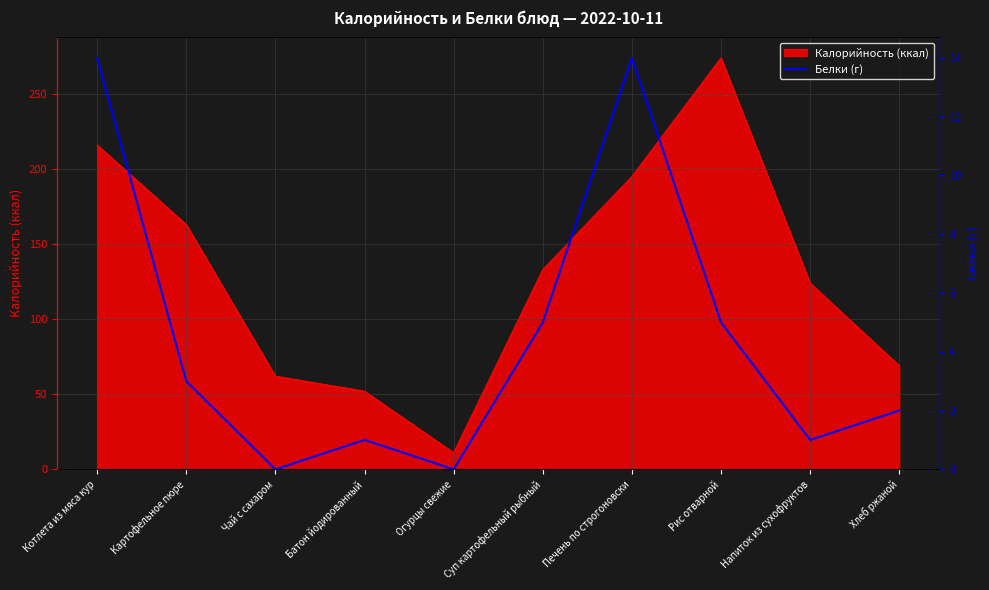

What is the approximate value of Калорийность (ккал) at Печень по строгоновски?

195